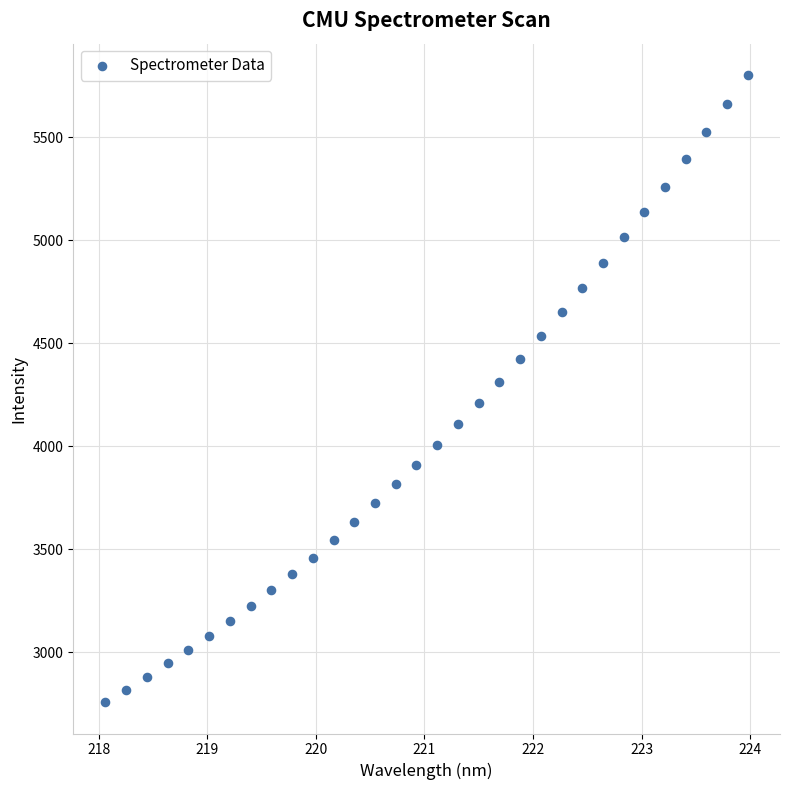

What is the range of Y values (max minus min)?

3044.3